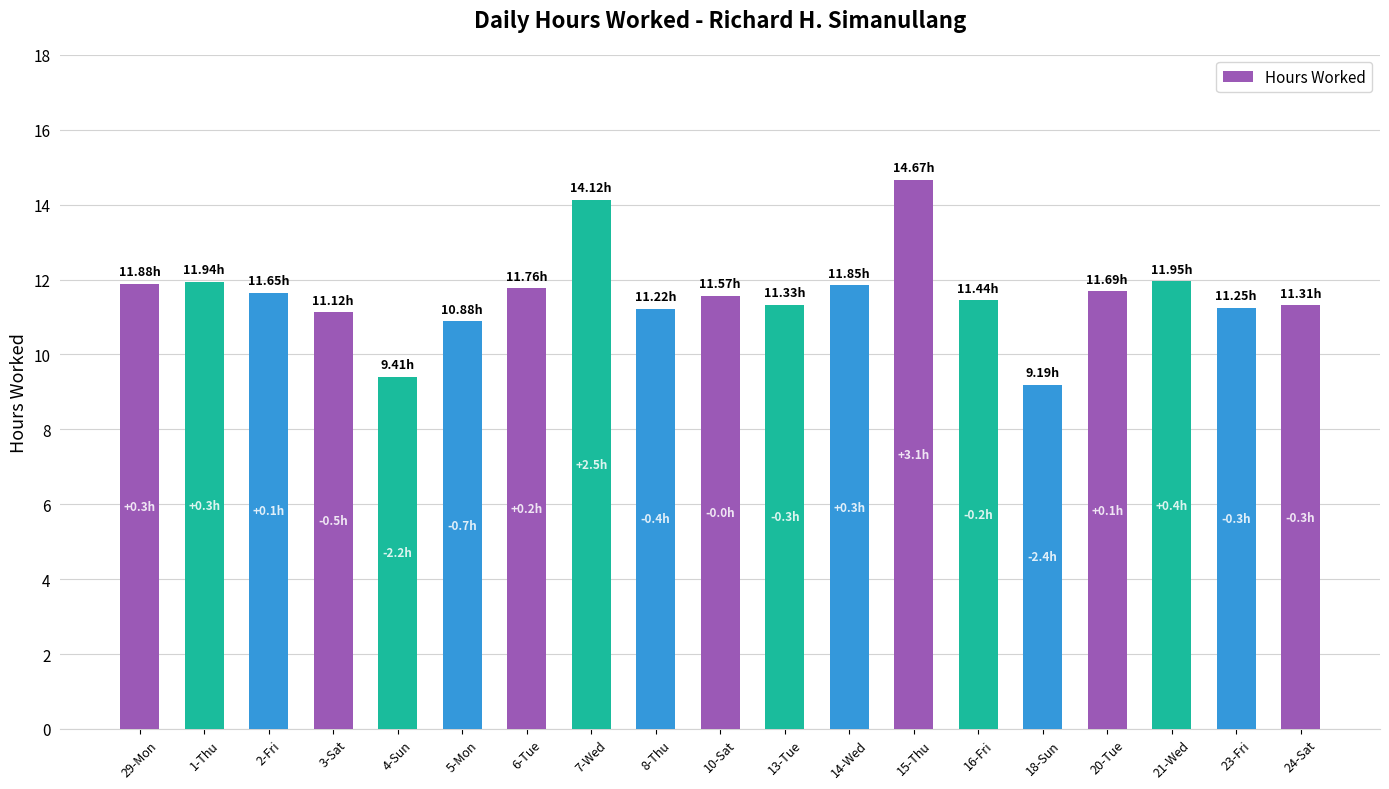

Is it true that the value at 16-Fri is 11.4?

True